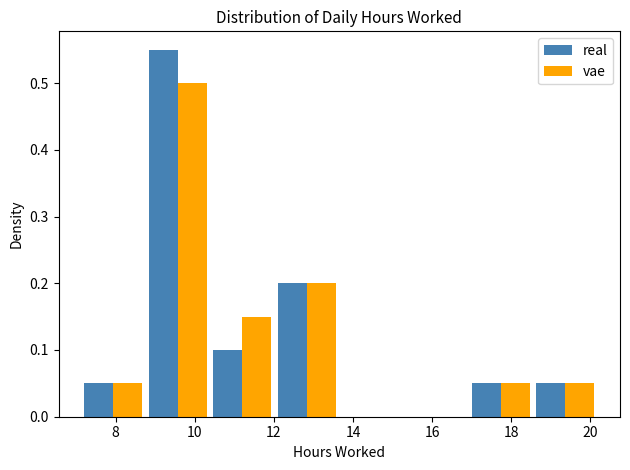

What is the height of the vae bar covering 10.4 to 12.0 on the x-axis? Neither the bar edges nor the heights are printed on the chart, so give them approximately, as read against the axes.

0.15